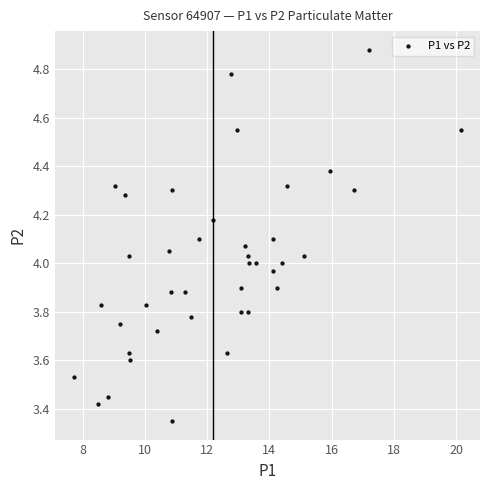

What is the range of Y values (max minus min)?

1.5